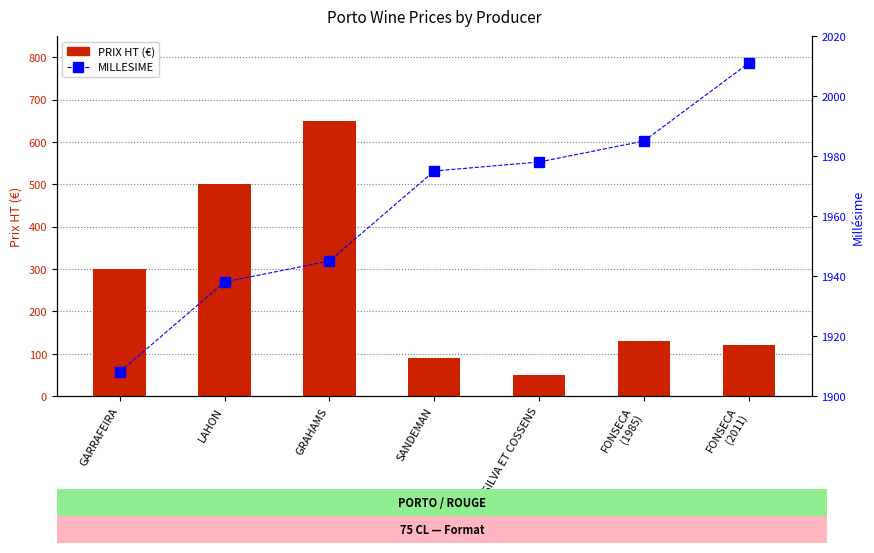

True or false: PRIX HT (€) has a value of 337 at LAHON.

False